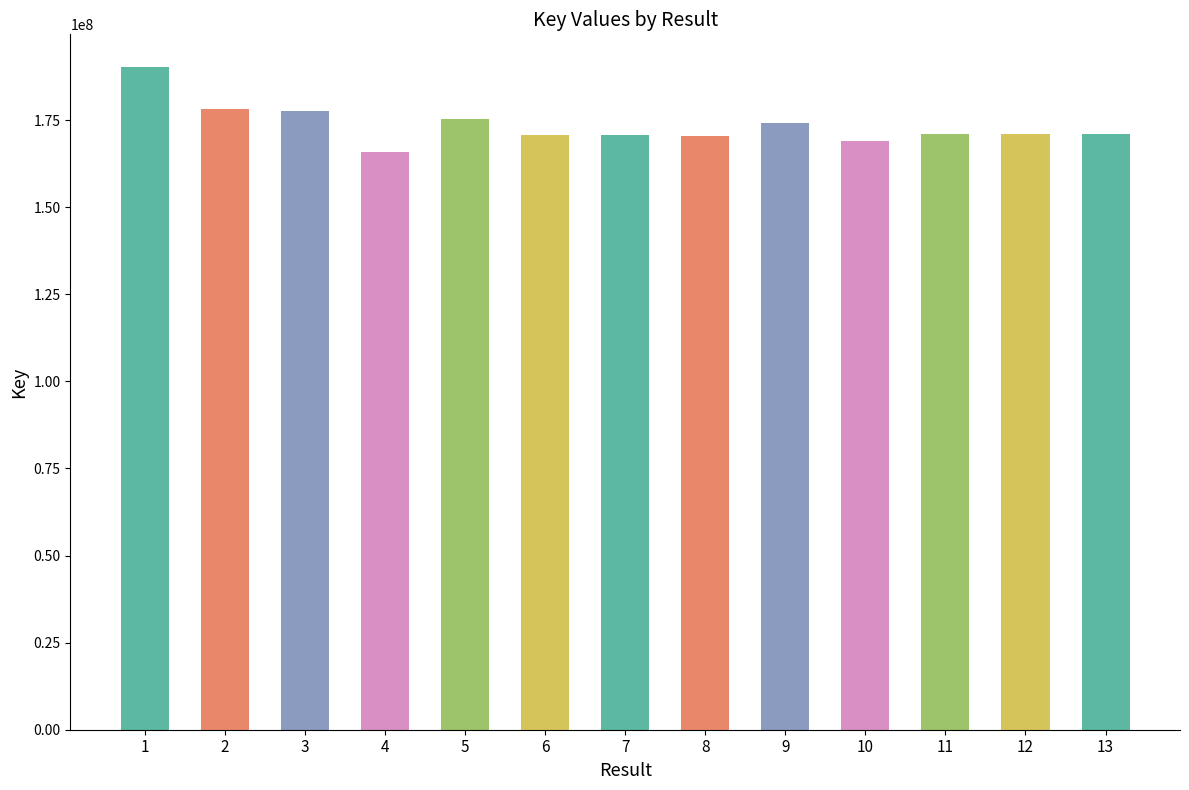

What is the sum of the values at 8 and 6?

340892255